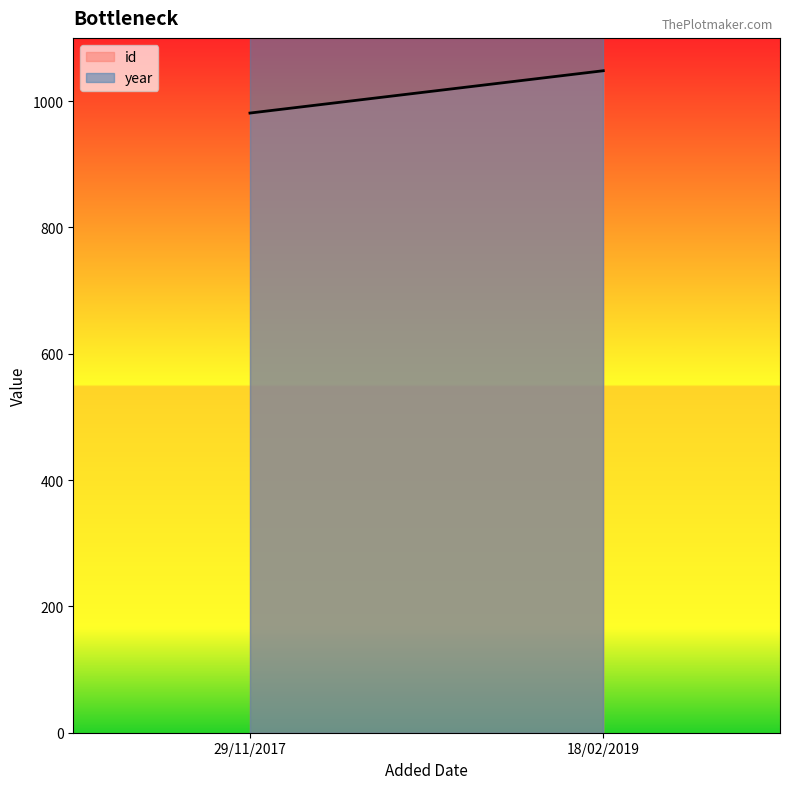

What is the average value of the id series?

1014